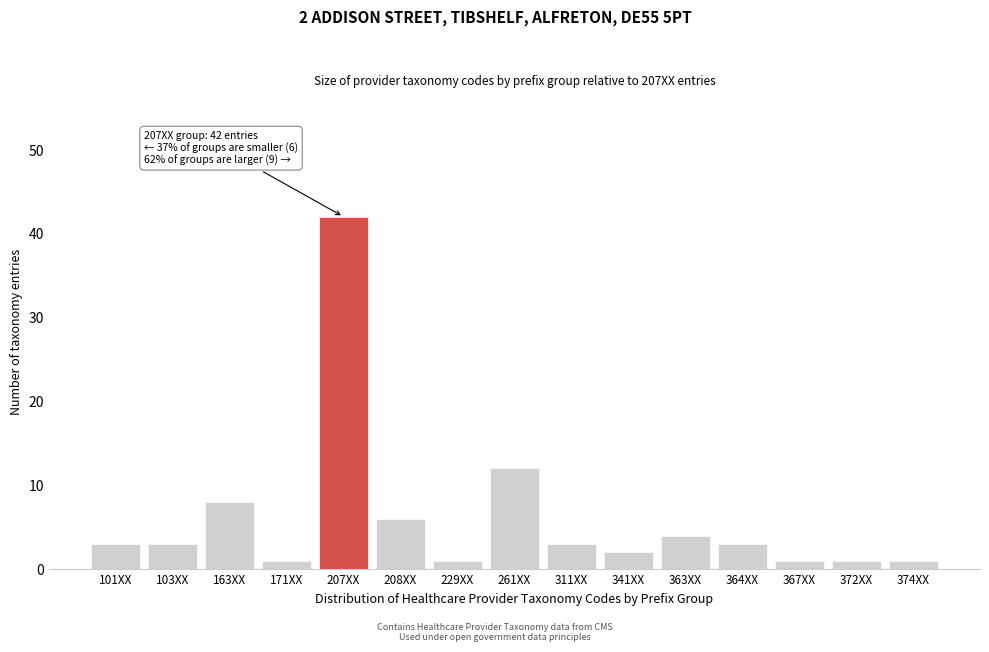

Reading right to left, extract all data points from this chart.

374XX=1	372XX=1	367XX=1	364XX=3	363XX=4	341XX=2	311XX=3	261XX=12	229XX=1	208XX=6	207XX=42	171XX=1	163XX=8	103XX=3	101XX=3